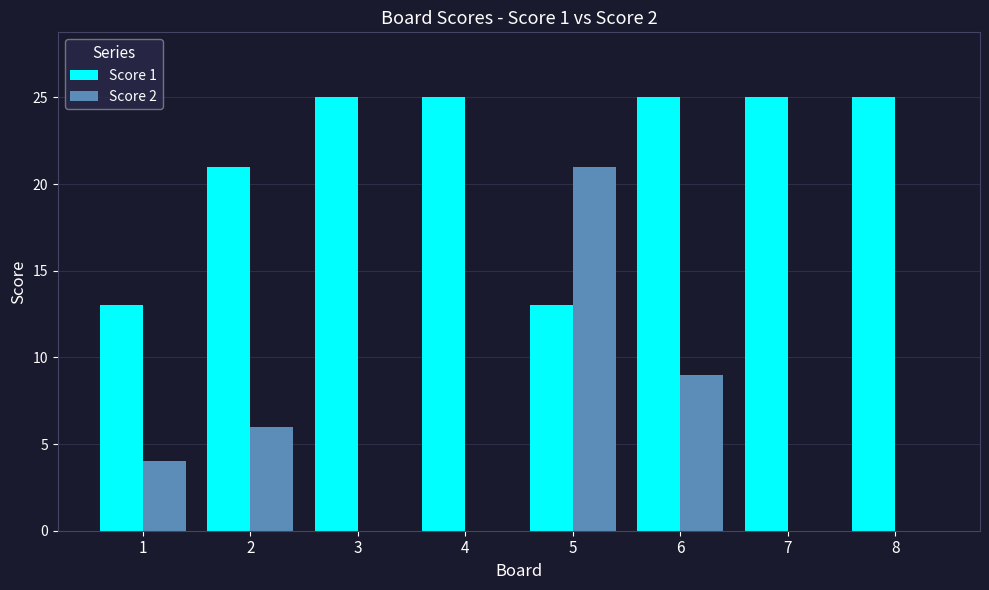

Which category has the highest value in the Score 2 series?

5